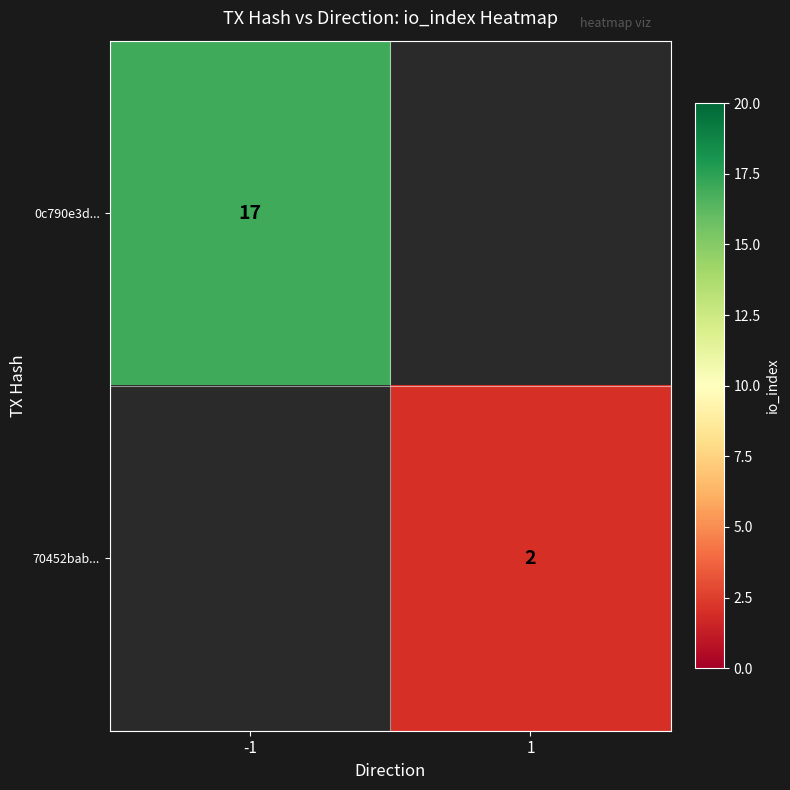

True or false: 0c790e3d... has a value of 17 at -1.

True